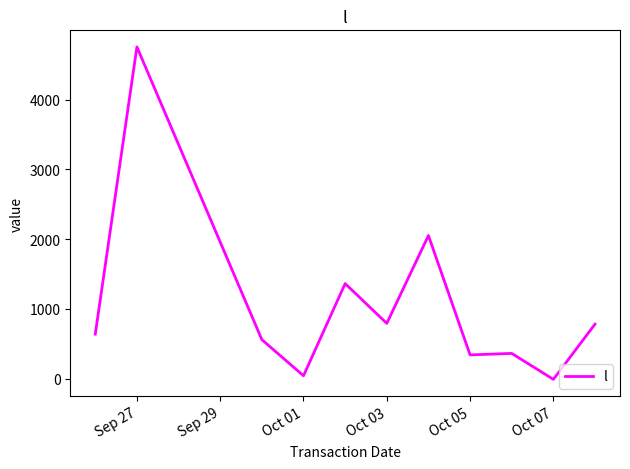

What is the maximum value shown in the chart?

4756.6